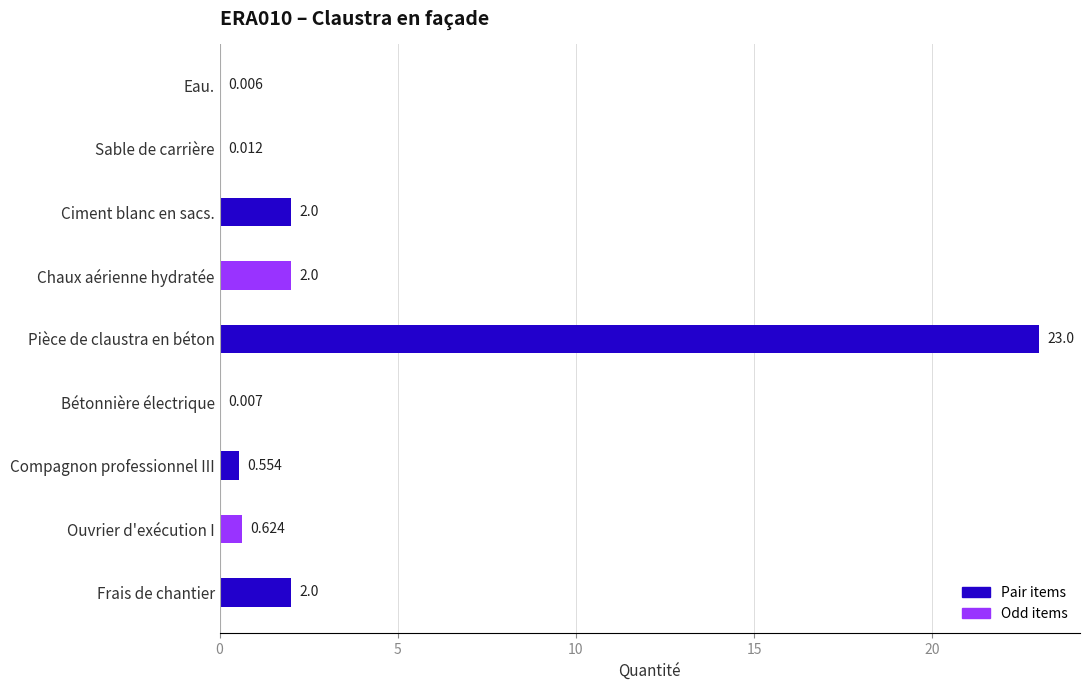

Are the bars horizontal?

Yes